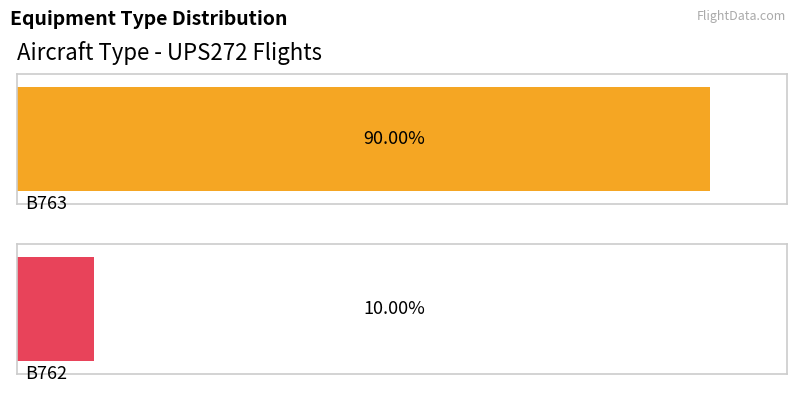

Which series has the largest total across all categories?

B763